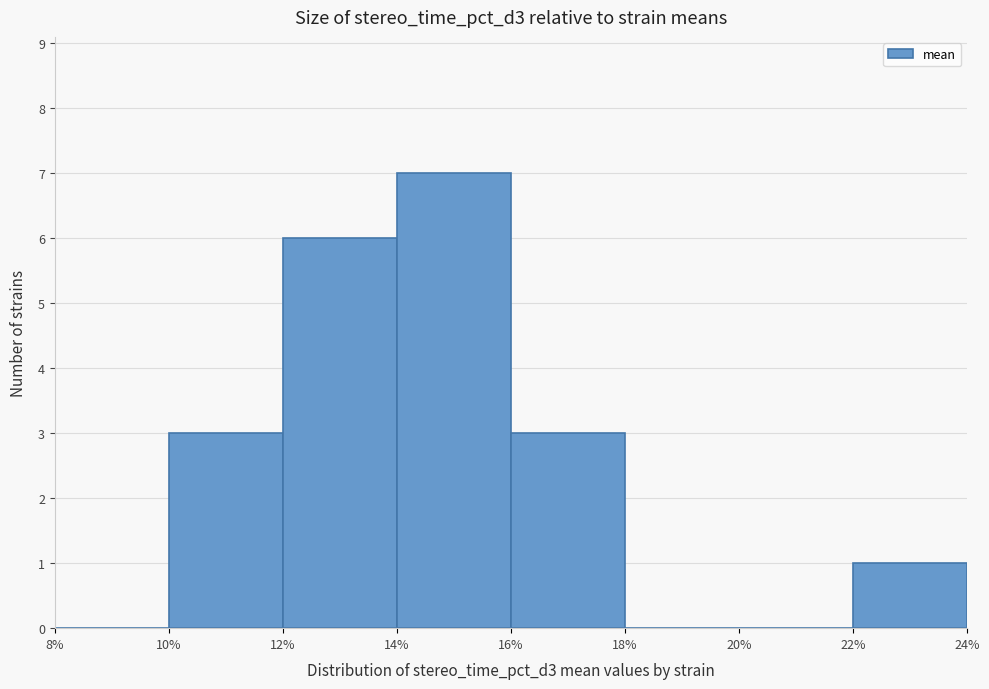

What is the height of the bar covering 22% to 24% on the x-axis? The values are not printed on the chart, so give them approximately, as read against the axis.

1